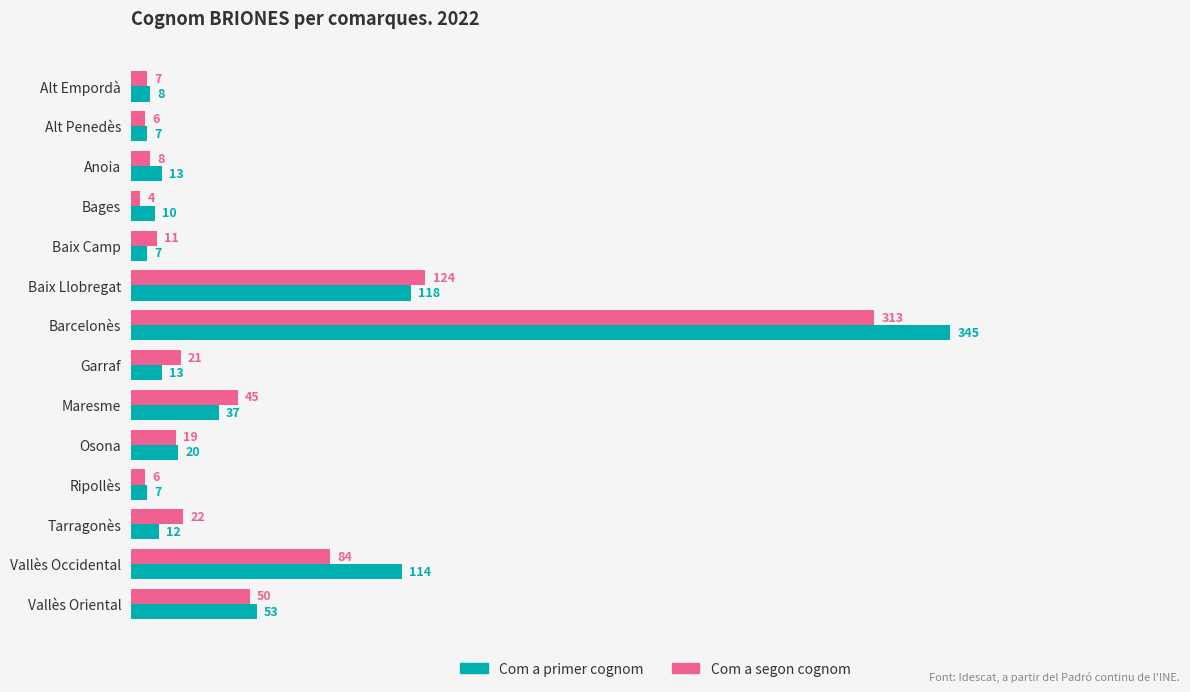

Which series has the largest range (max minus min)?

Com a primer cognom